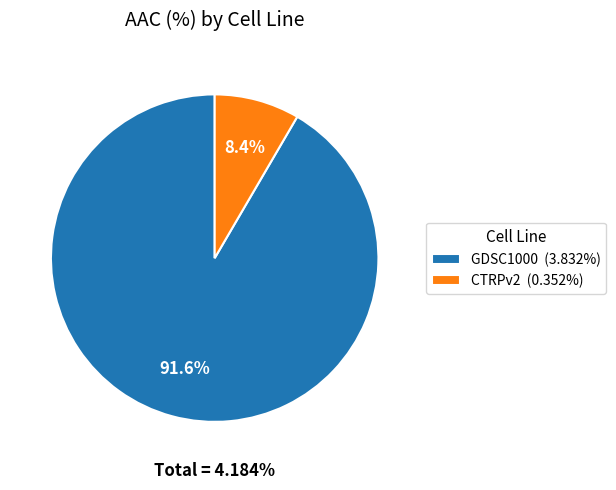

To the nearest percent, what percentage of the pie is CTRPv2?

8%